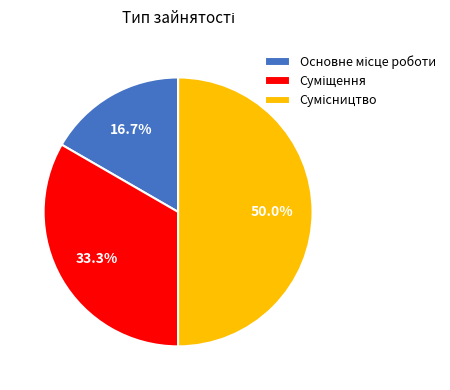

How much of the chart is everything except Суміщення?

66.7%